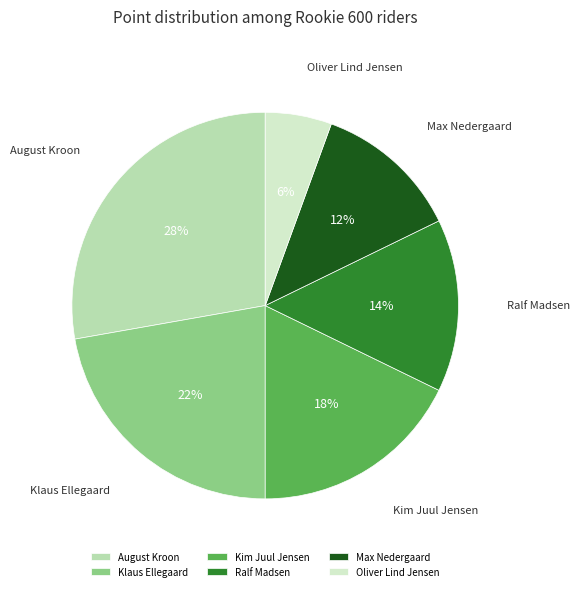

What percentage is the Oliver Lind Jensen slice, to the nearest percent?

6%